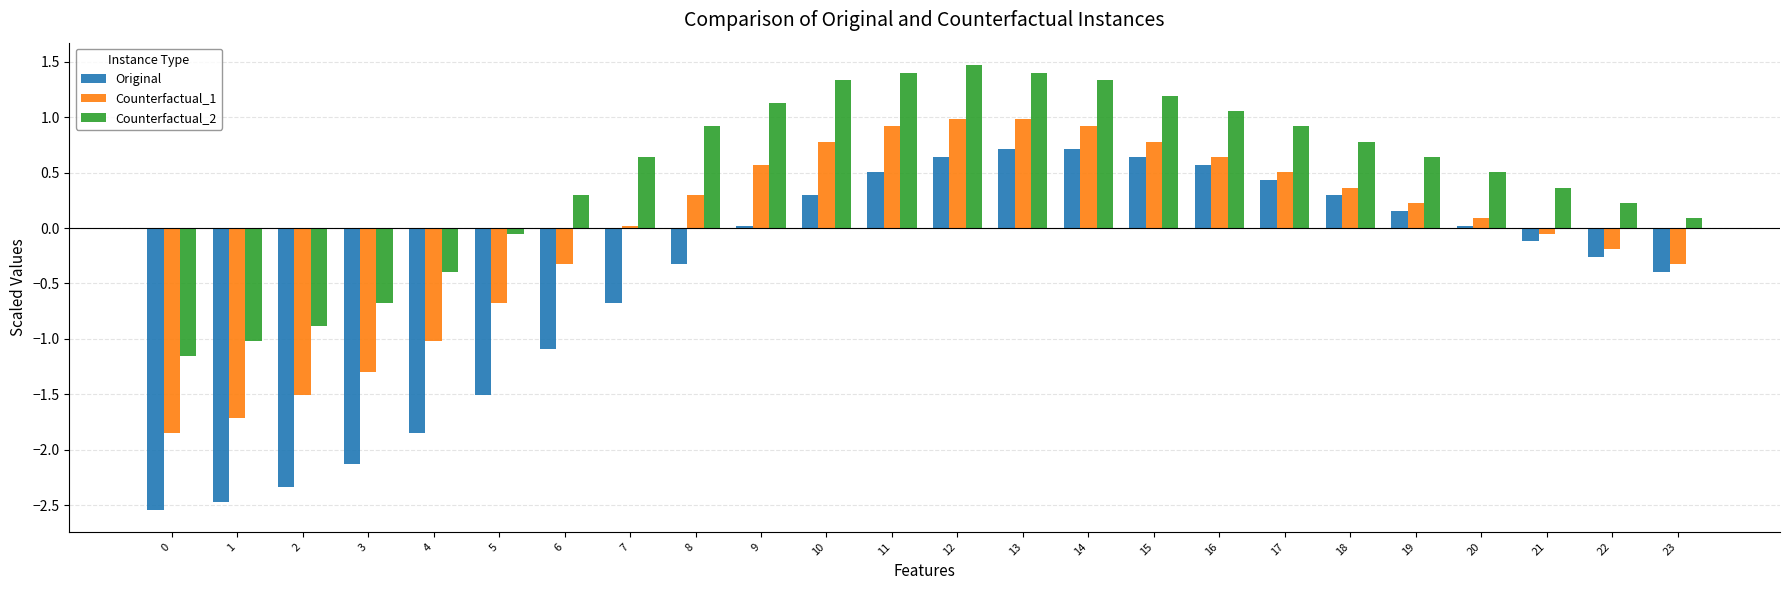

List the series in order of their peak value, lowest first.

Original, Counterfactual_1, Counterfactual_2